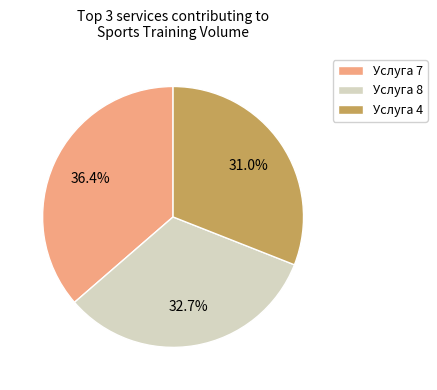

Which category has the biggest portion of the pie?

Услуга 7